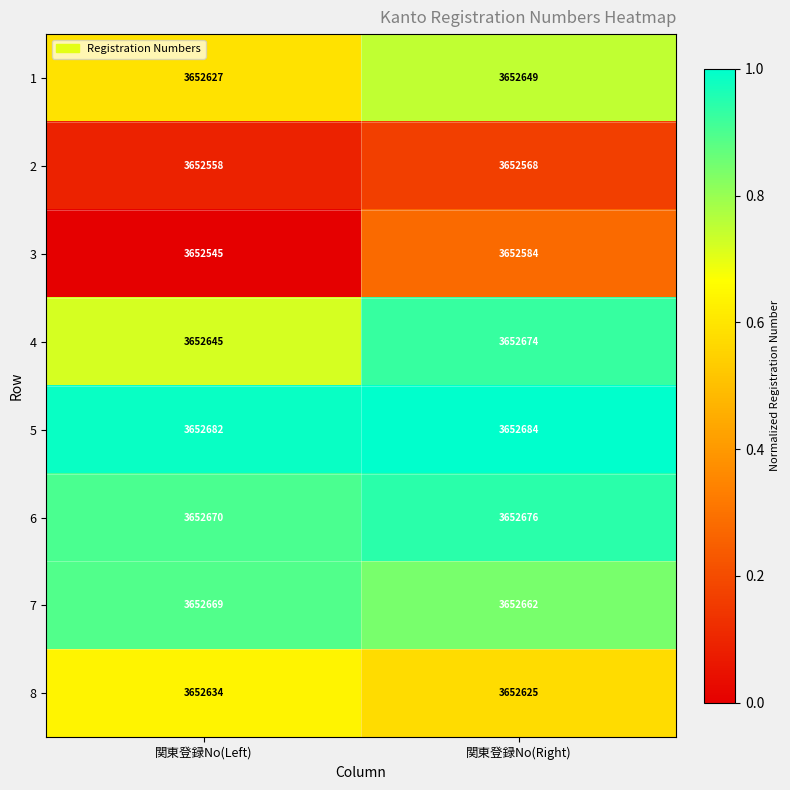

List the series in order of their peak value, highest first.

5, 6, 4, 7, 1, 8, 3, 2